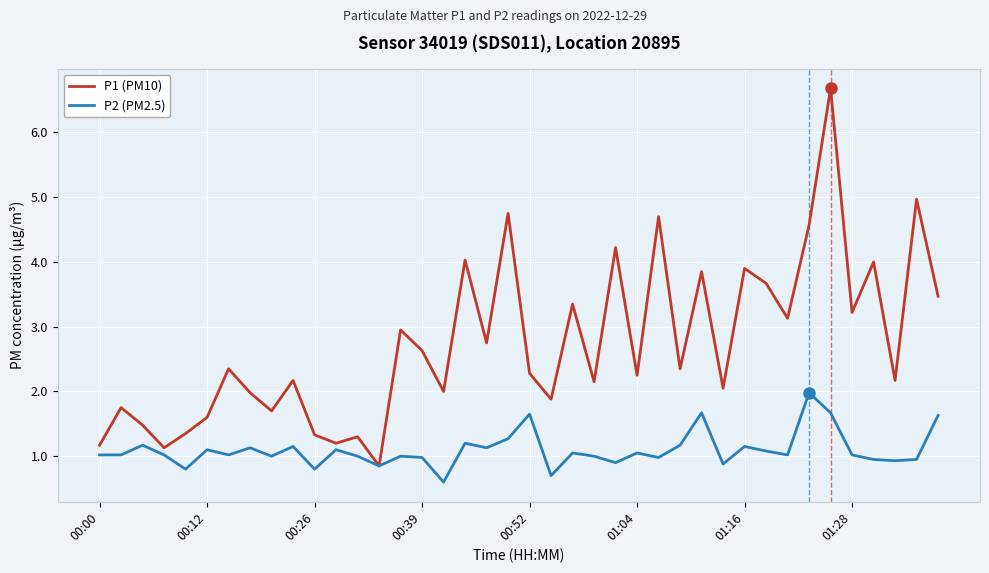

Which series has the widest spread of values?

P1 (PM10)